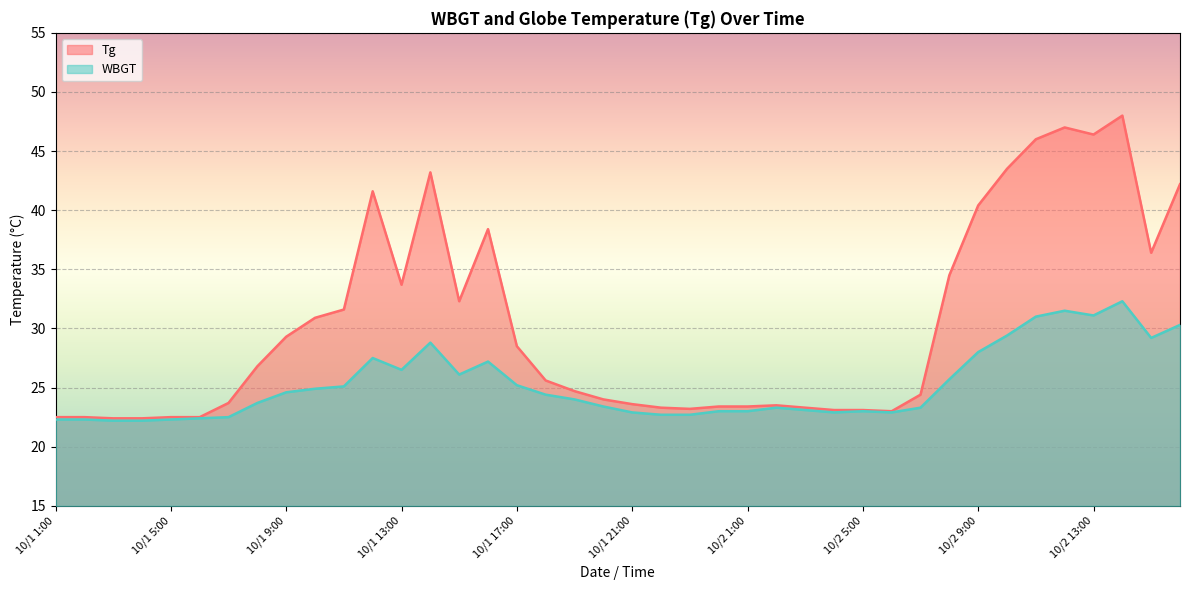

How many lines are shown in the chart?

2